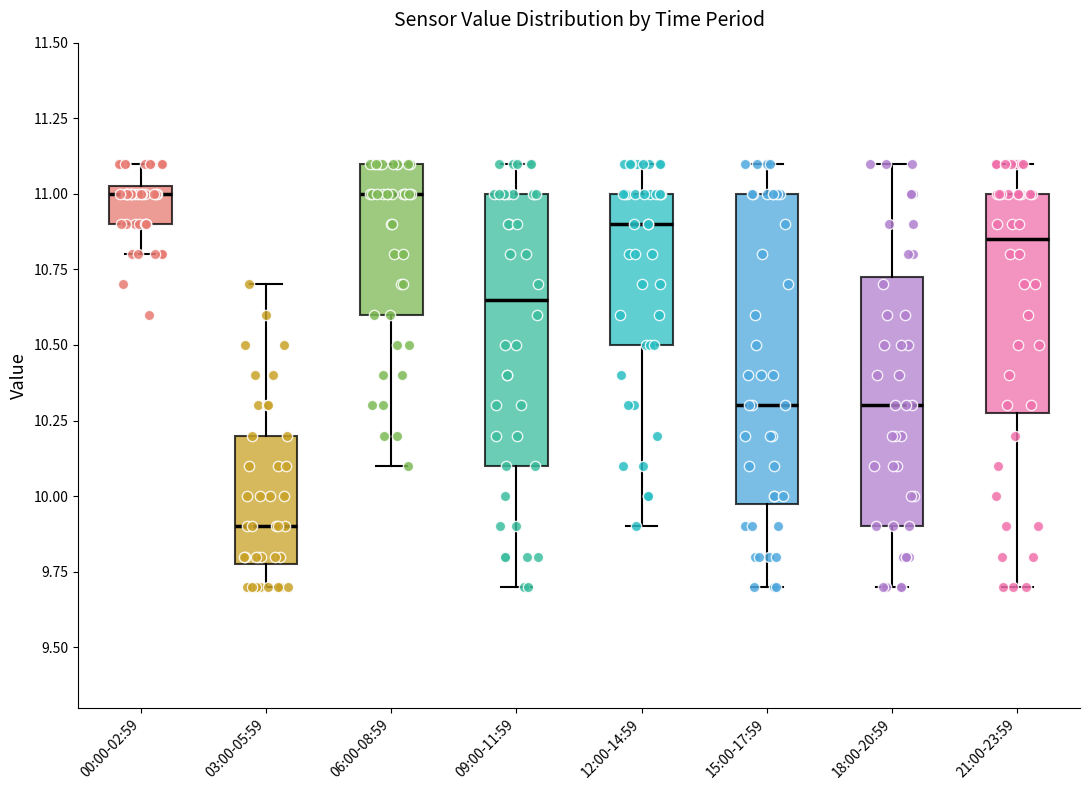

Which box is the tallest, from its lower edge to its upper edge?

15:00-17:59